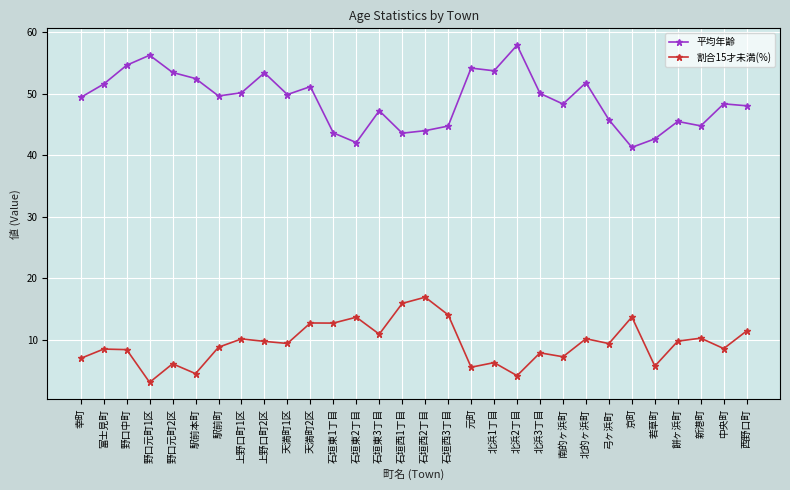

What is the value of the 平均年齢 point at the 15th from the left?

43.6